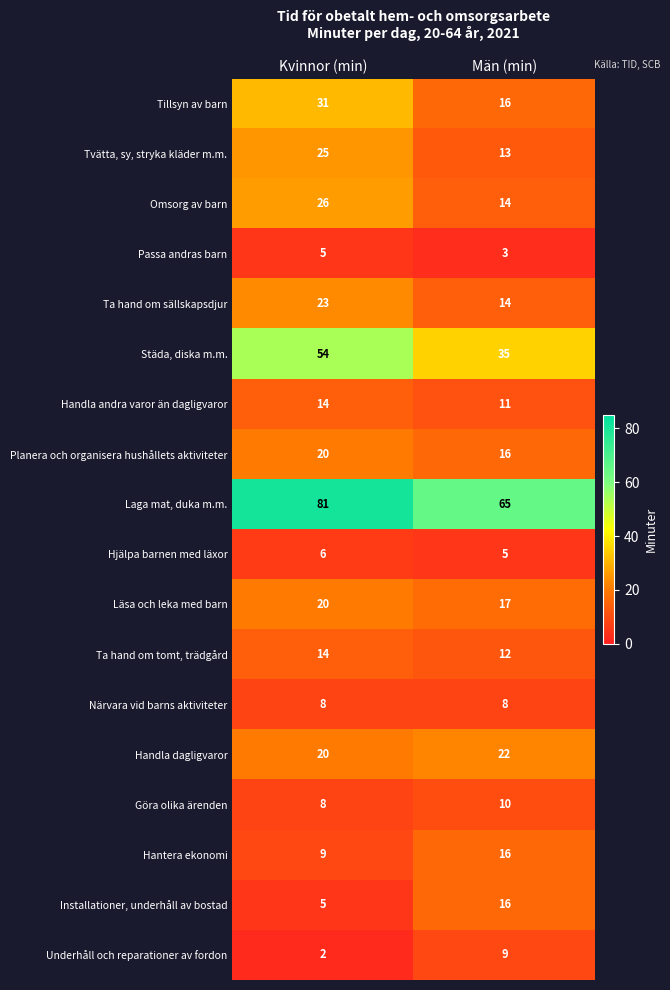

The value of Ta hand om sällskapsdjur at Män (min) is 25. True or false?

False